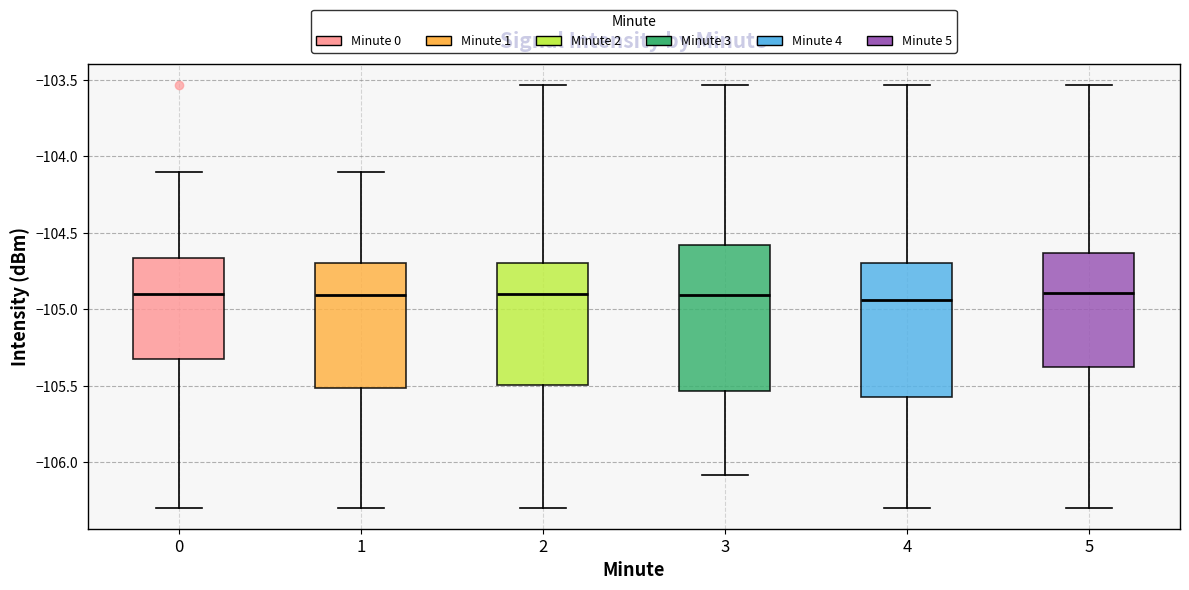

Comparing the boxes themselves (not the whiskers), which one is the tallest?

3